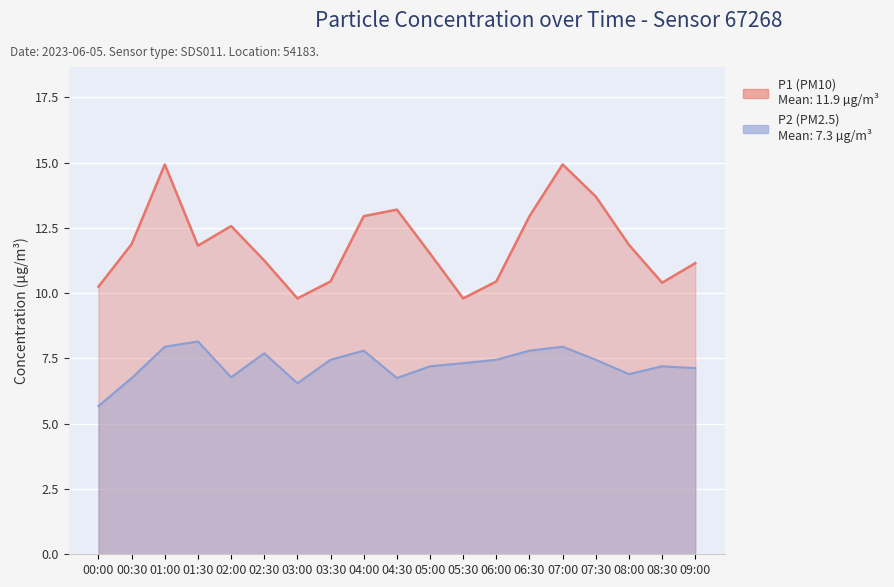

True or false: P2 and P1 intersect in this chart.

False